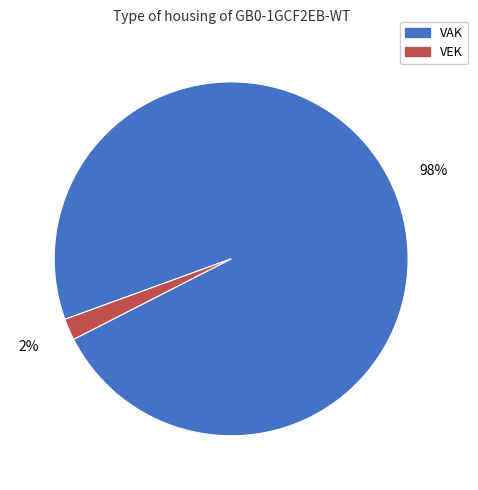

Combined, do VEK and VAK account for over 50%?

Yes